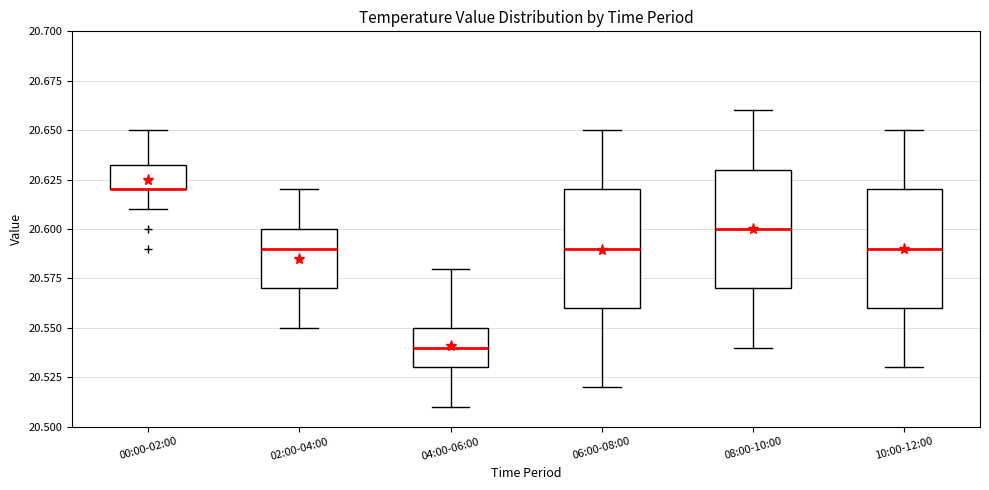

Reading left to right, read every box against the y-axis: the position of its median line, the range the box covers, and the ends of its whiskers. The values are not printed on the chart, so give them approximately, as read against the axis.

00:00-02:00: median 20.620 (drawn on the box's lower edge), box 20.620 to 20.635, whiskers 20.610 to 20.650
02:00-04:00: median 20.590, box 20.570 to 20.600, whiskers 20.550 to 20.620
04:00-06:00: median 20.540, box 20.530 to 20.550, whiskers 20.510 to 20.580
06:00-08:00: median 20.590, box 20.560 to 20.620, whiskers 20.520 to 20.650
08:00-10:00: median 20.600, box 20.570 to 20.630, whiskers 20.540 to 20.660
10:00-12:00: median 20.590, box 20.560 to 20.620, whiskers 20.530 to 20.650